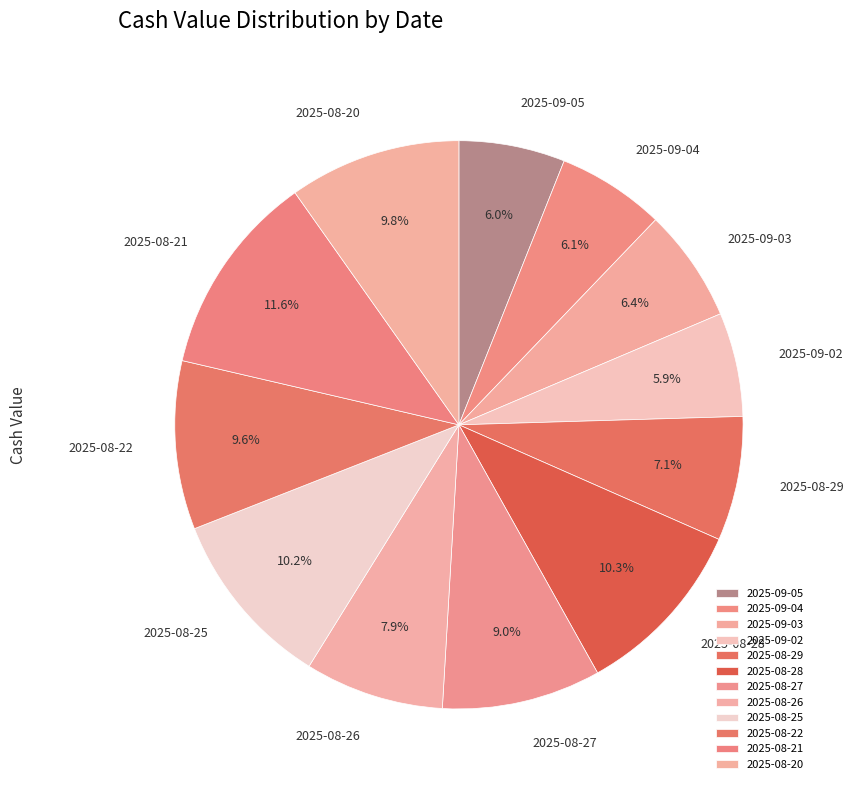

Between 2025-09-04 and 2025-08-26, which is larger?

2025-08-26